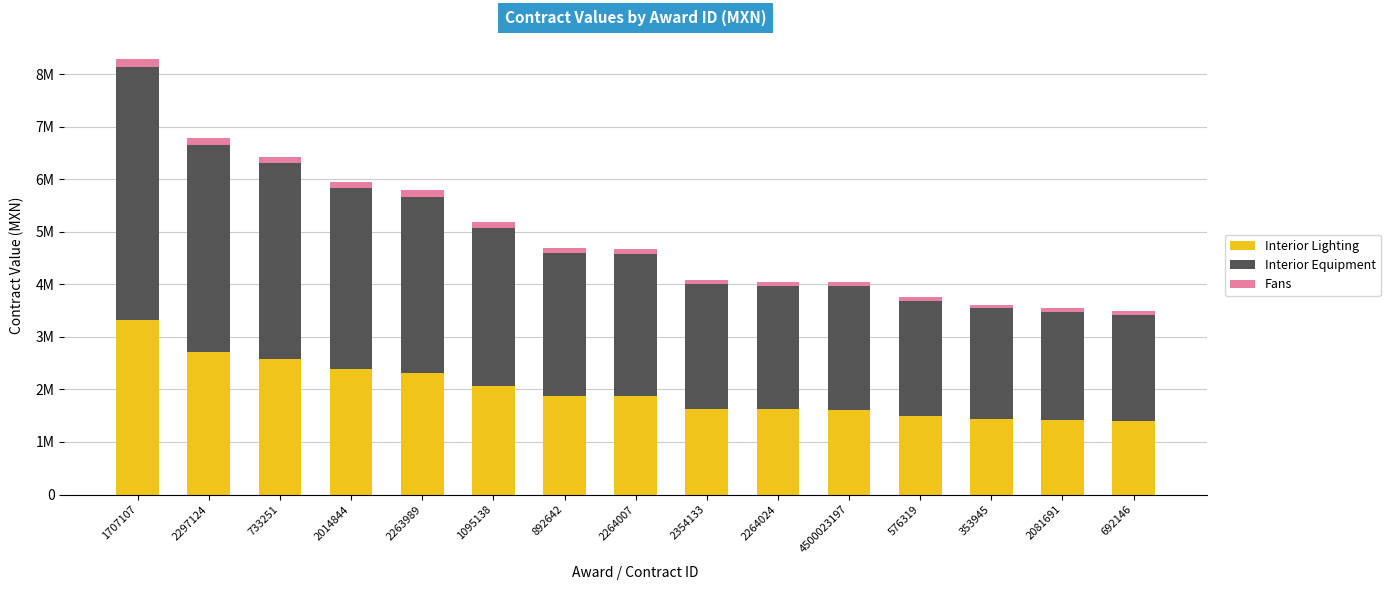

What is the label of the 9th bar from the left?

2354133